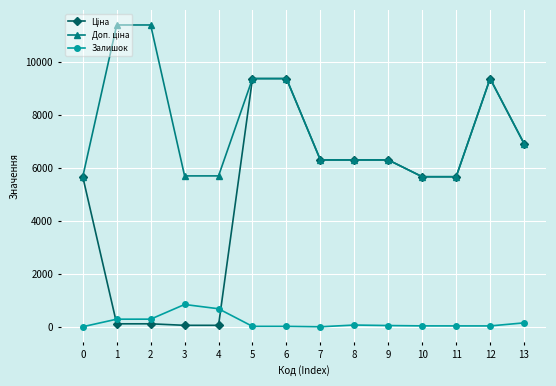

What is the sum of the Доп. ціна values at 7 and 10?

11982.6